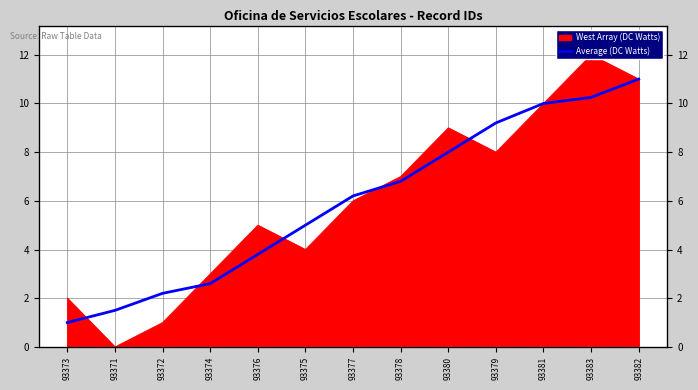

List the labels in order of value, smallest first.

93373, 93371, 93372, 93374, 93376, 93375, 93377, 93378, 93380, 93379, 93381, 93383, 93382